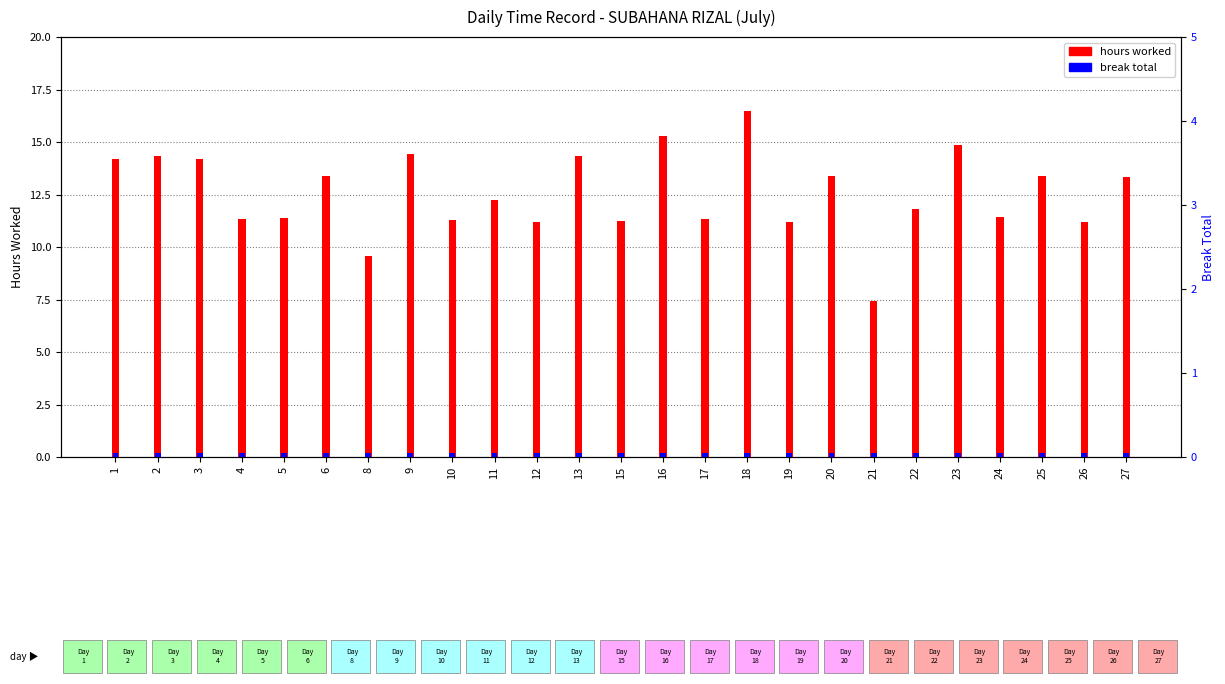

What is the value of the hours worked bar at the 17th from the left?

11.2